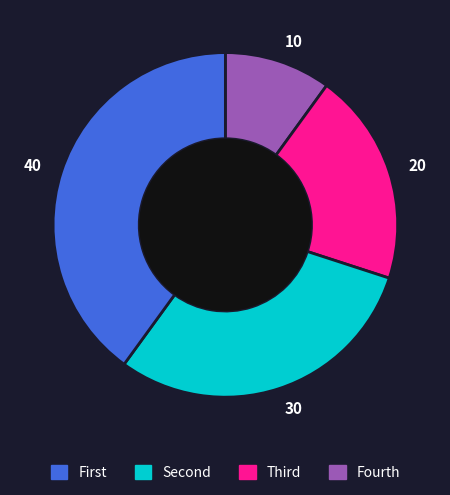

Is there a majority slice in this chart?

No